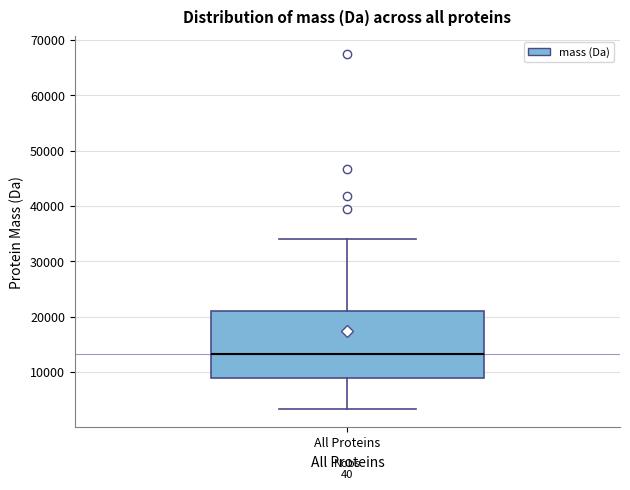

Where does the median line of the box for All Proteins sit on the y-axis? The values are not printed on the chart, so give them approximately, as read against the axis.

13000